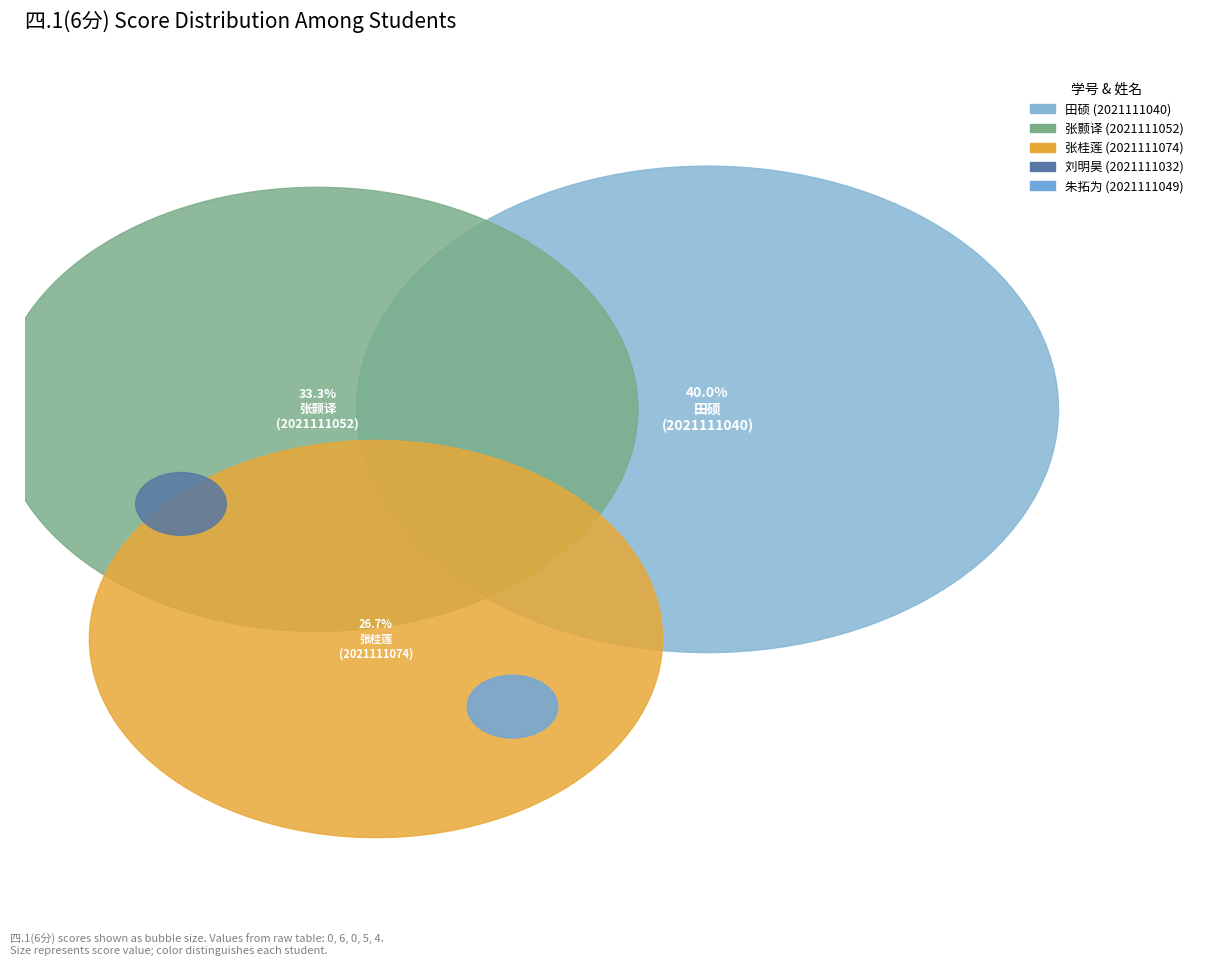

The 2021111040 slice represents 40% of the pie. True or false?

True